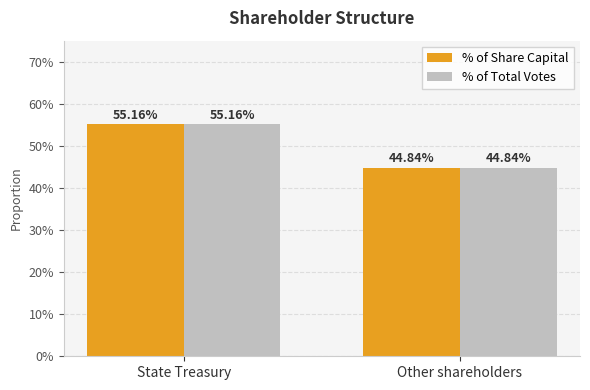

Does the chart contain any negative values?

No